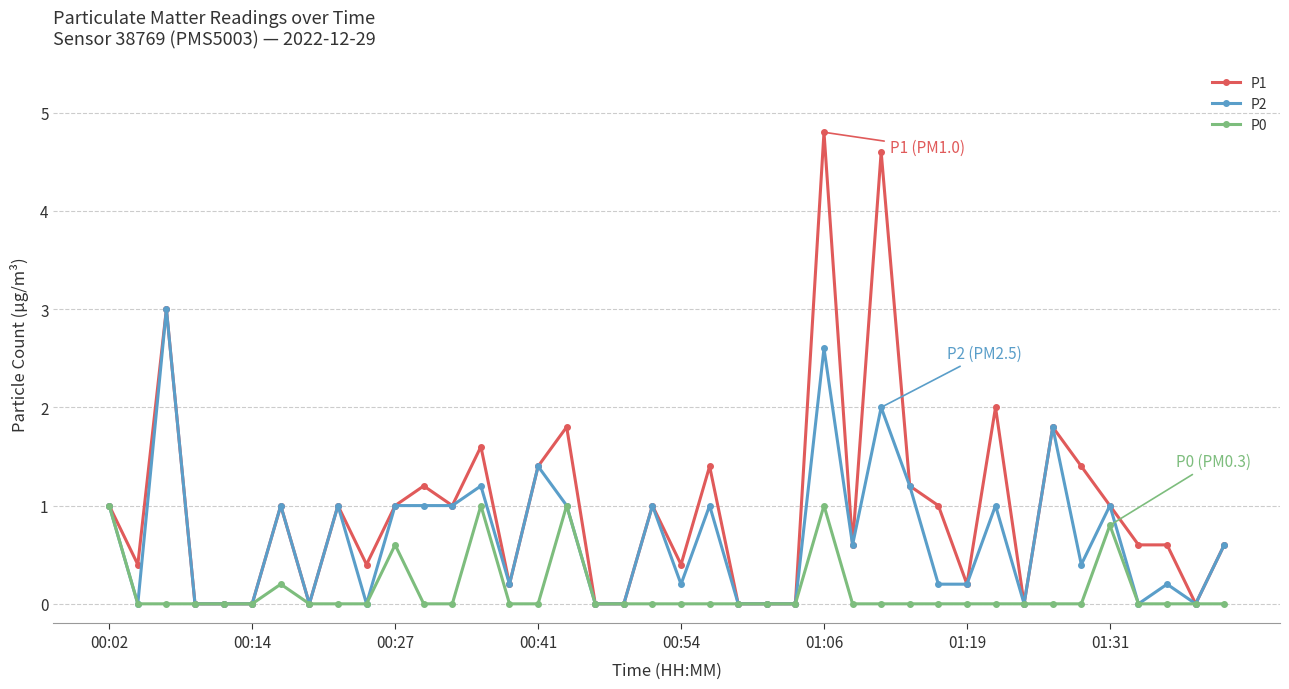

What is the maximum value for P0?

1.0